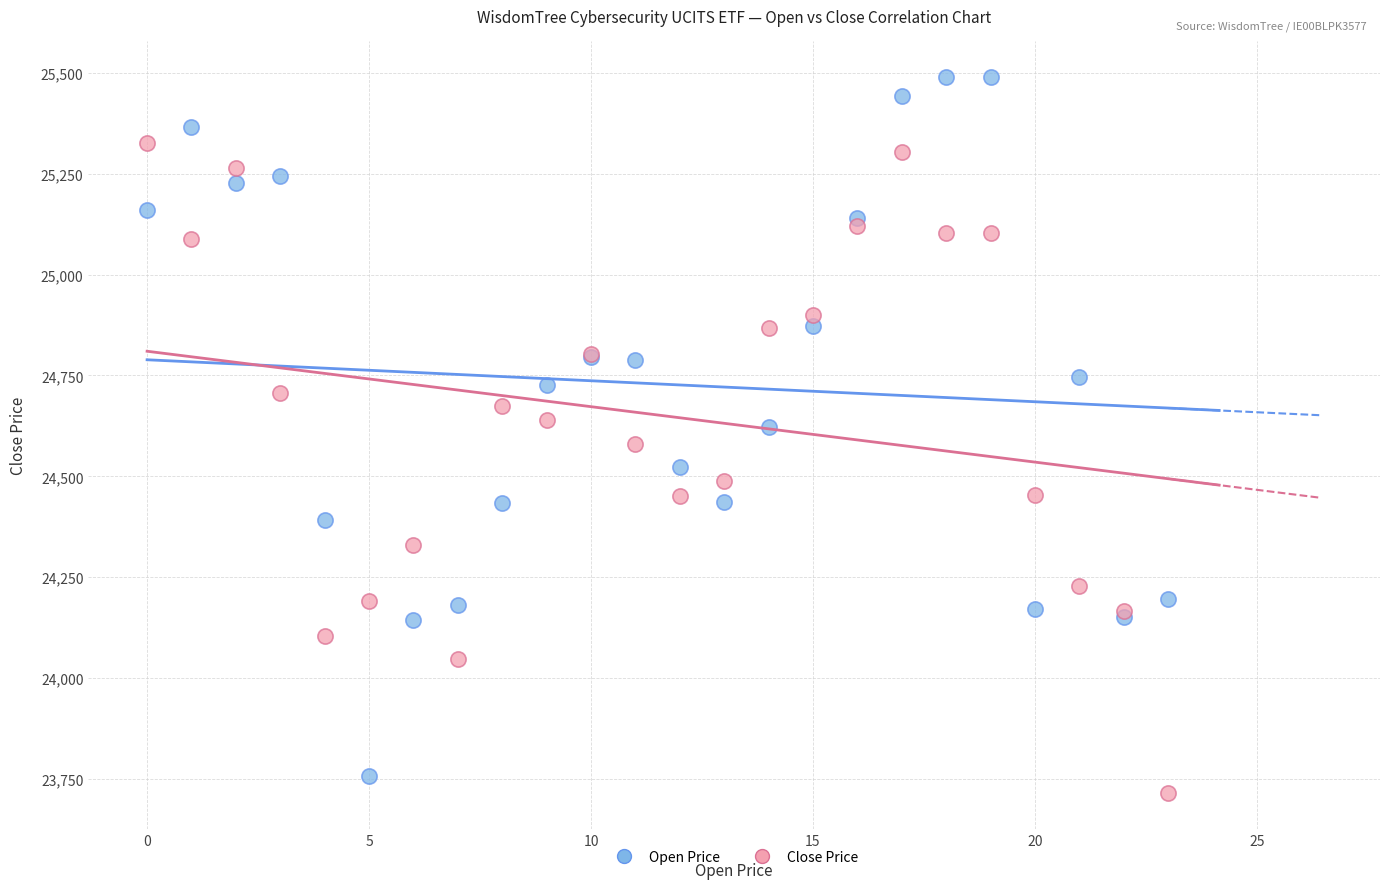

Which series reaches the maximum Y coordinate?

Open Price